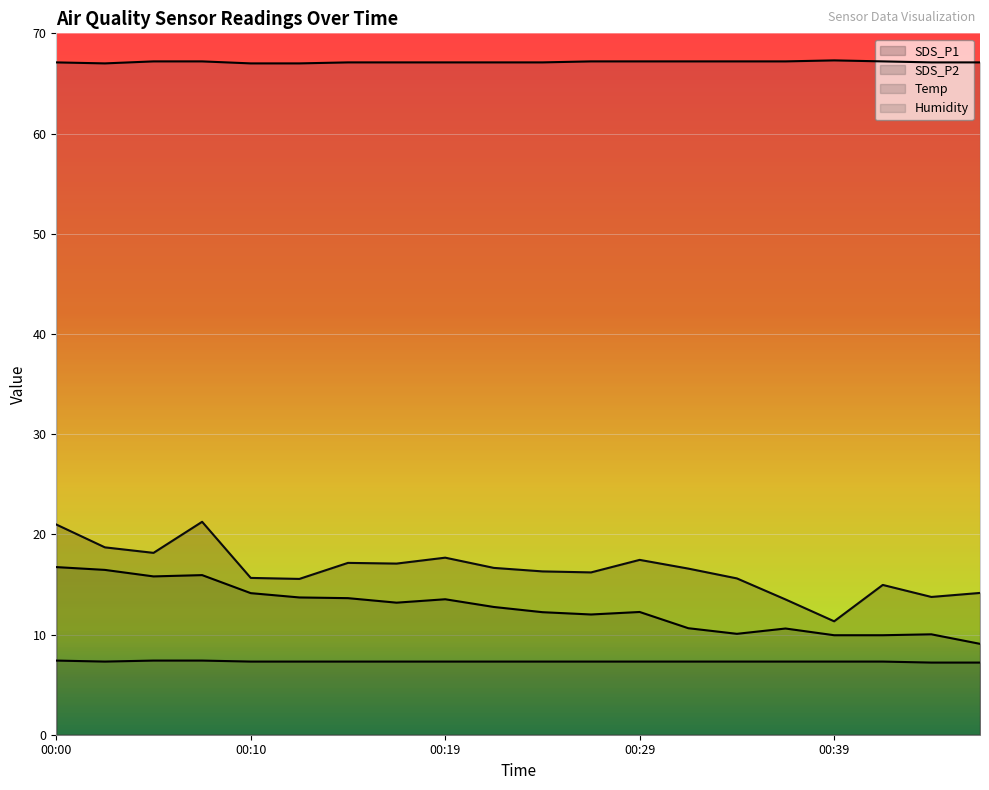

Which category has the highest value in the Temp series?

00:00